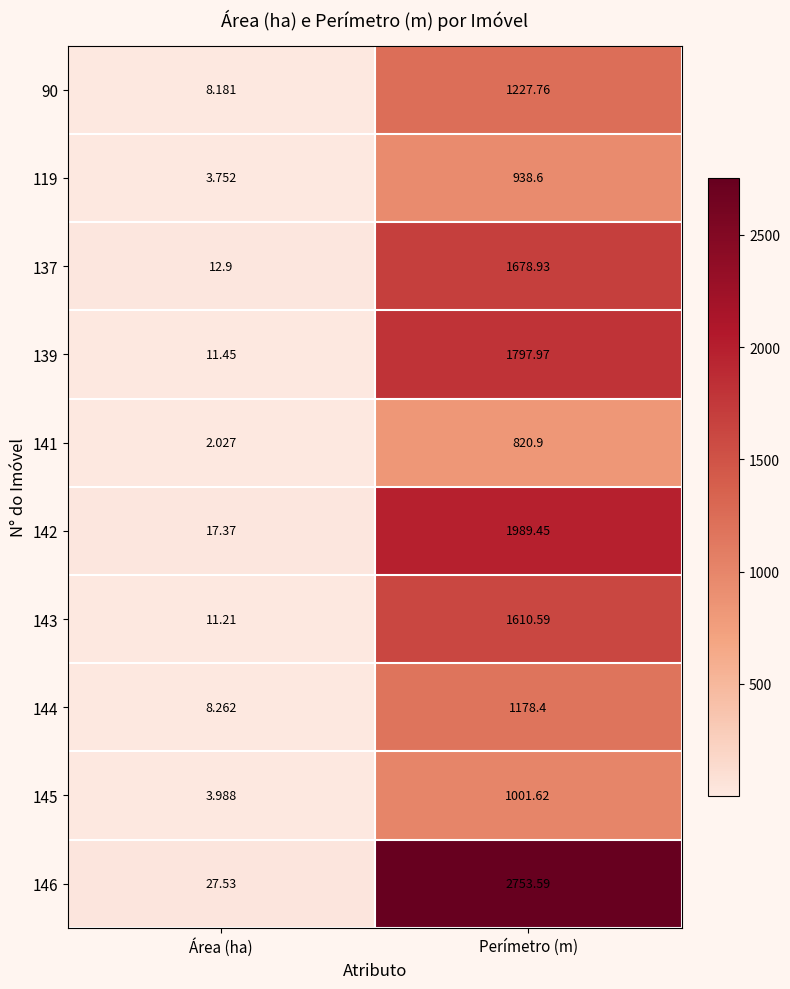

At which category is the sum across all series the highest?

Perímetro (m)